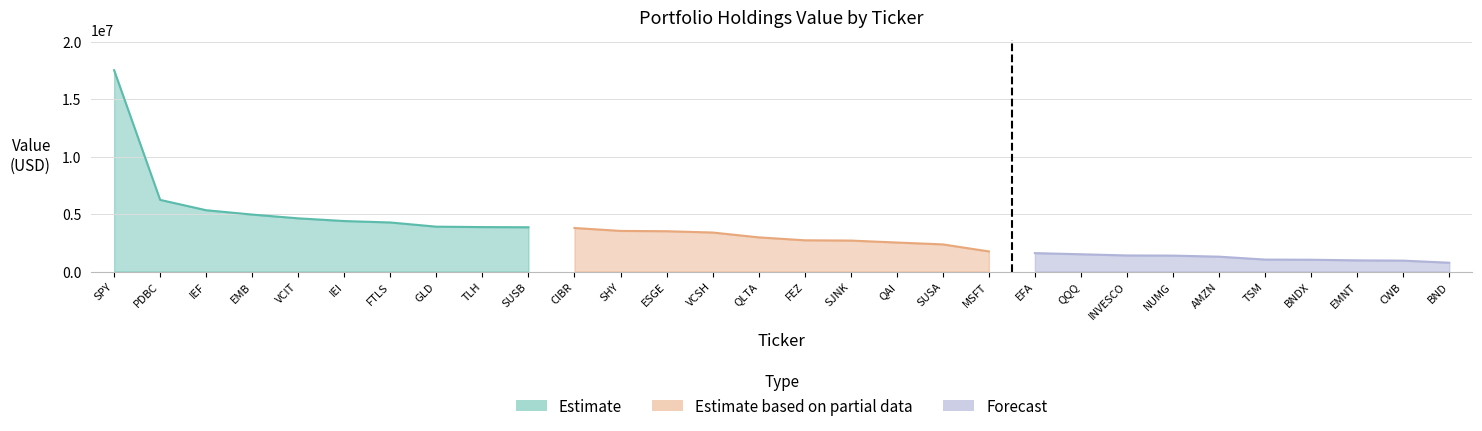

Is it true that Forecast equals 412265 at INVESCO?

False